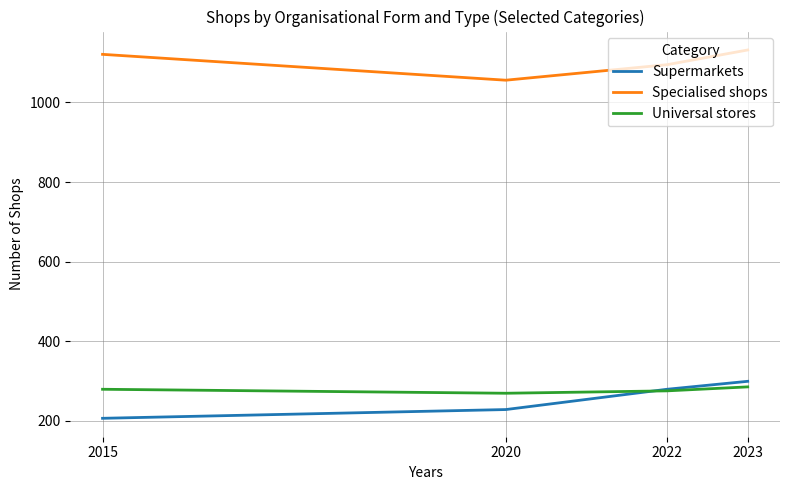

How many lines are shown in the chart?

3